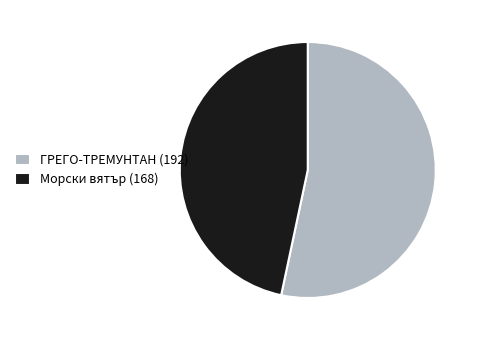

Rank the categories by value from lowest to highest.

Морски вятър (168), ГРЕГО-ТРЕМУНТАН (192)